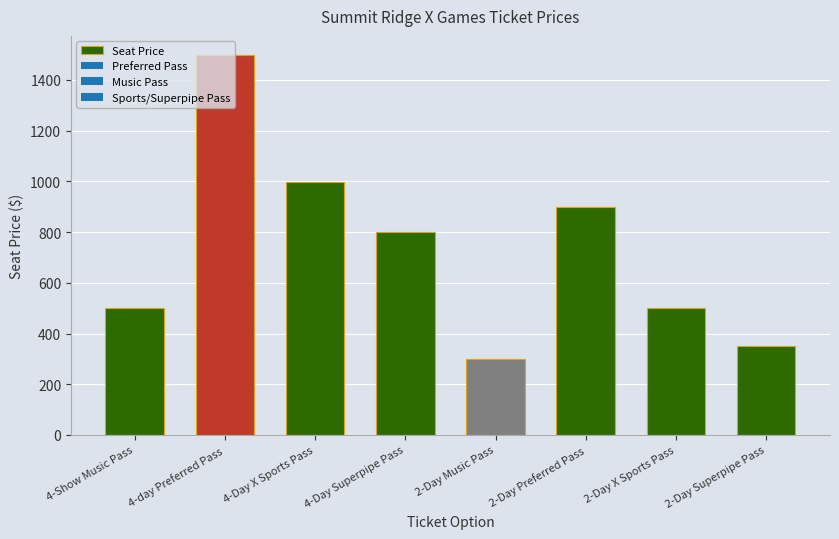

Between 2-Day X Sports Pass and 4-Day Superpipe Pass, which is larger?

4-Day Superpipe Pass